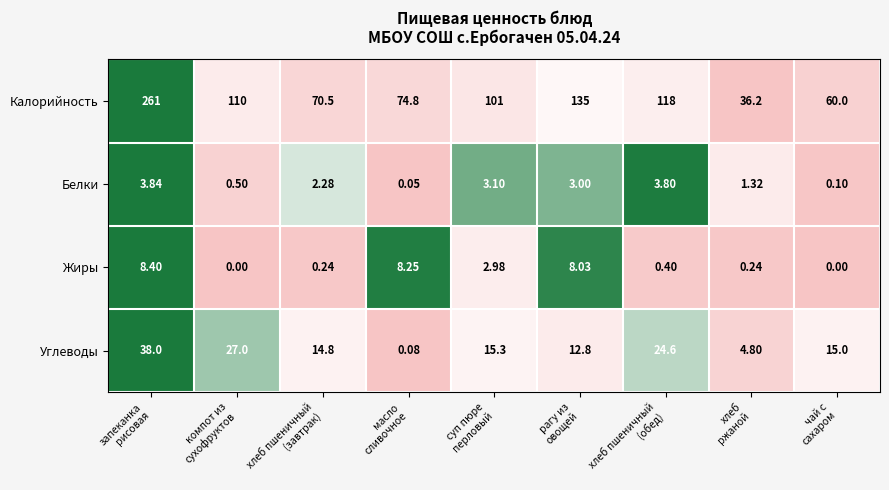

Which series has the largest total across all categories?

Калорийность